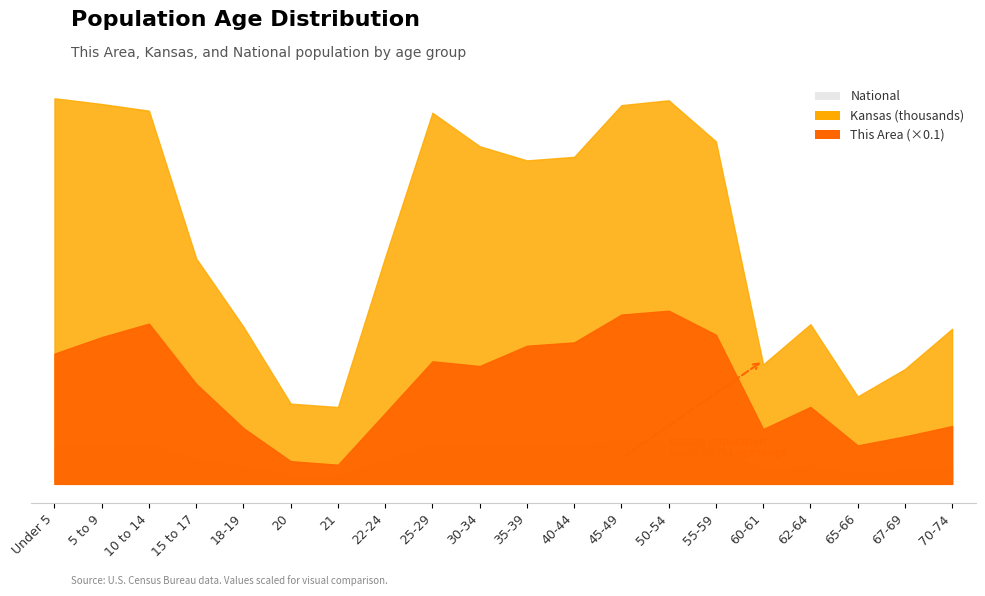

Count the number of categories in the chart.

20